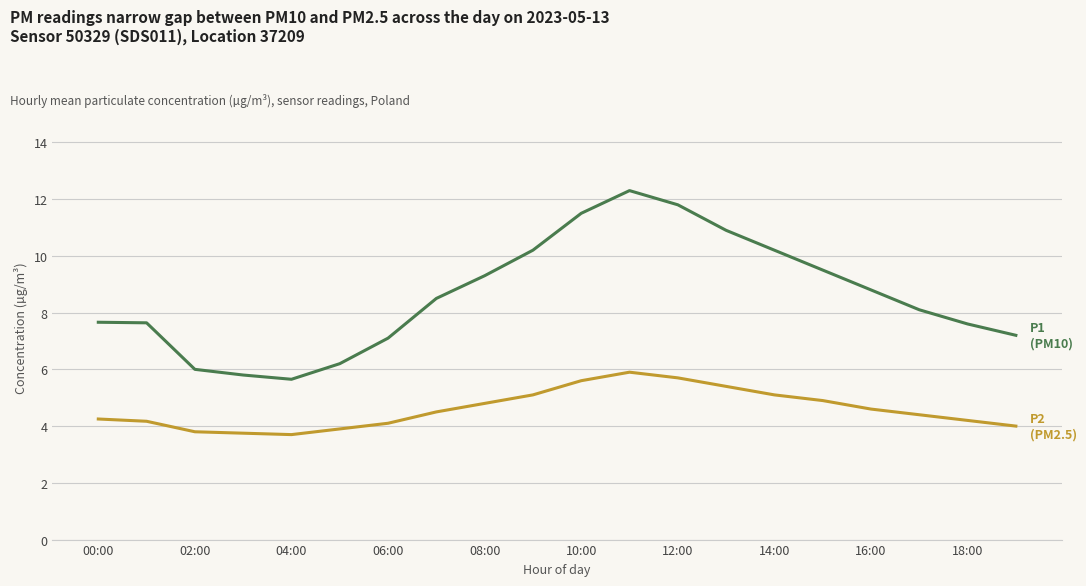

What is the minimum value shown in the chart?

3.7